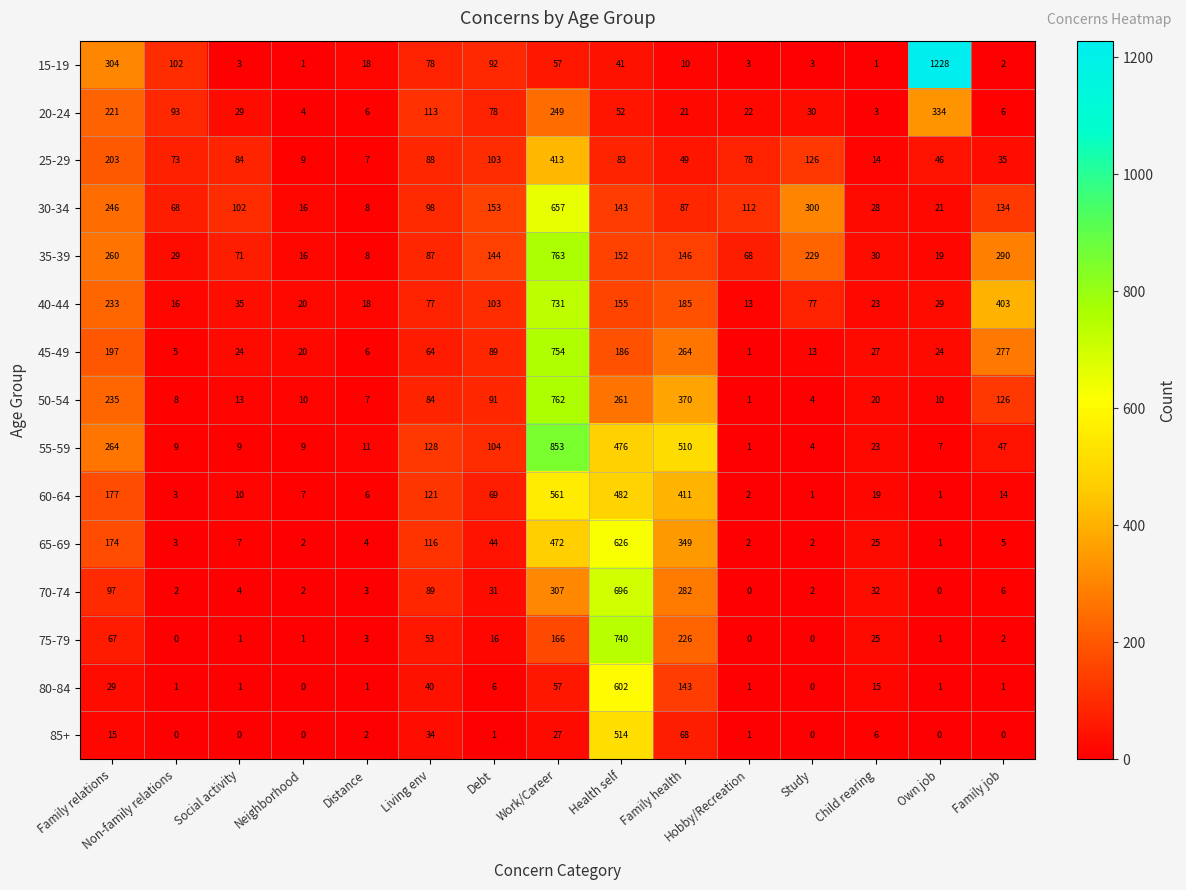

Which series has the widest spread of values?

15-19